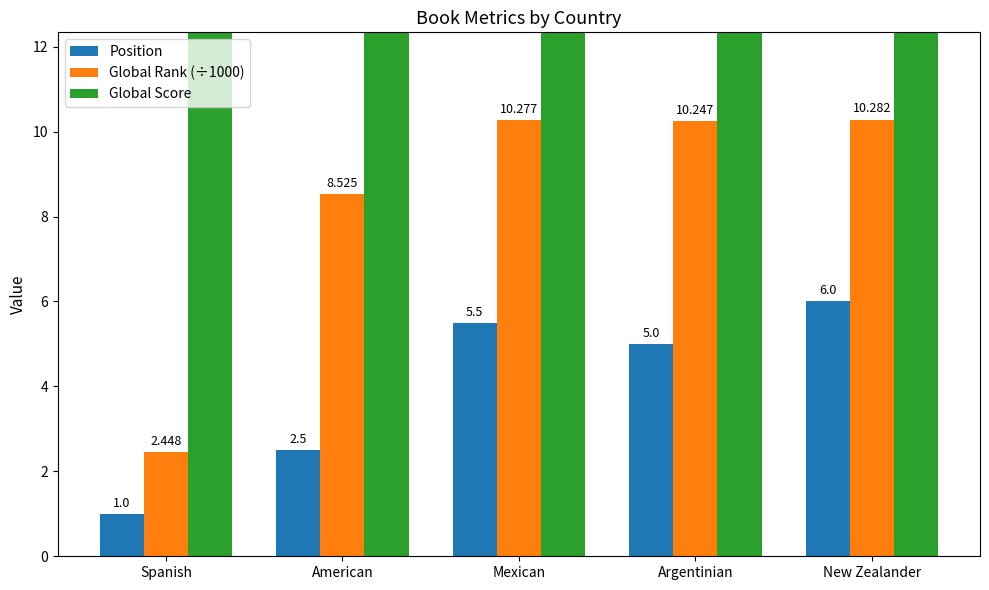

Reading left to right, extract all data points from this chart.

Position: 1.0	2.5	5.5	5.0	6.0
Global Rank (÷1000): 2.4	8.5	10.3	10.2	10.3
Global Score: 144.0	35.0	15.5	17.0	17.0